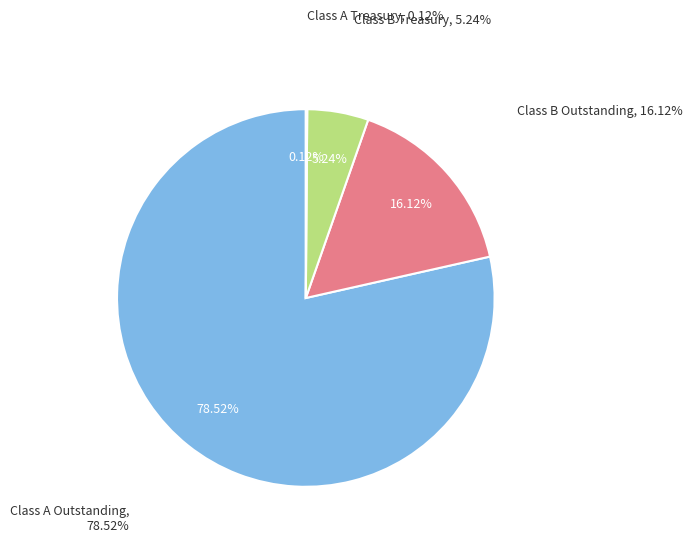

Does Class A Outstanding account for over 50% of the chart?

Yes